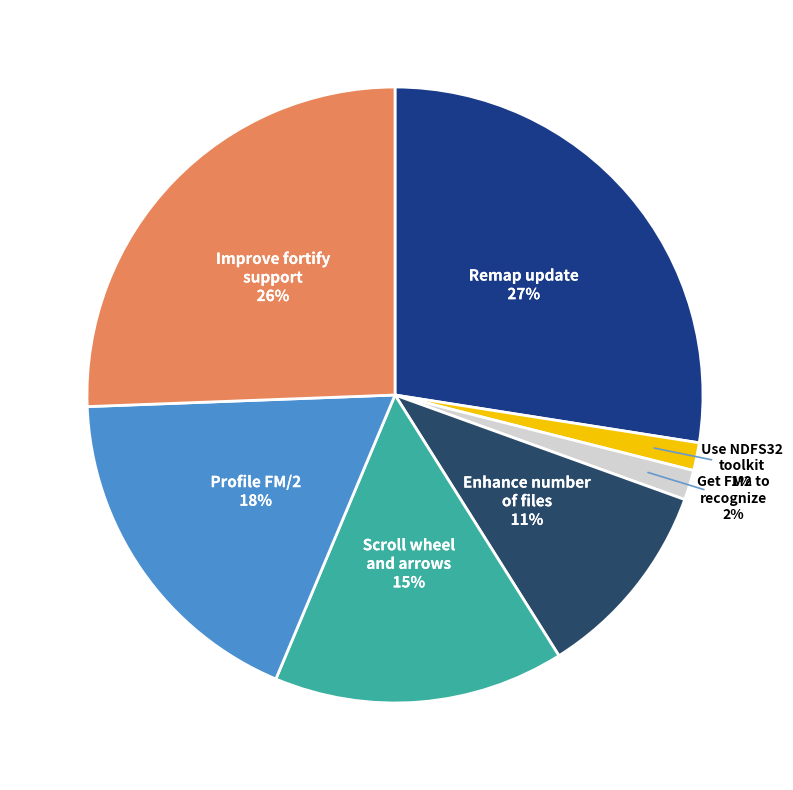

Count the number of slices in the pie.

7